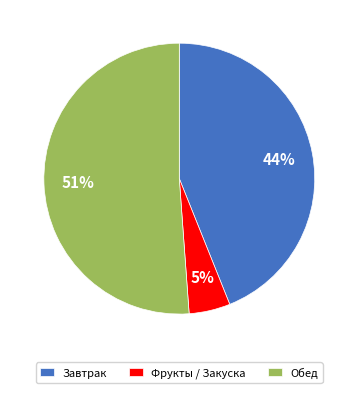

Count the number of slices in the pie.

3